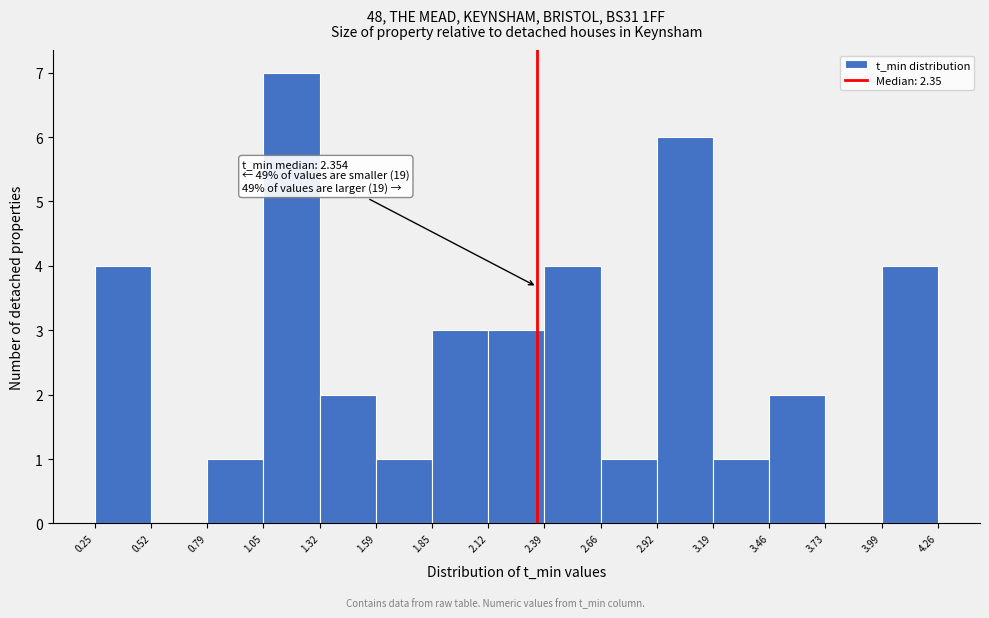

Over which range of the x-axis is the bar tallest?

1.05 to 1.32